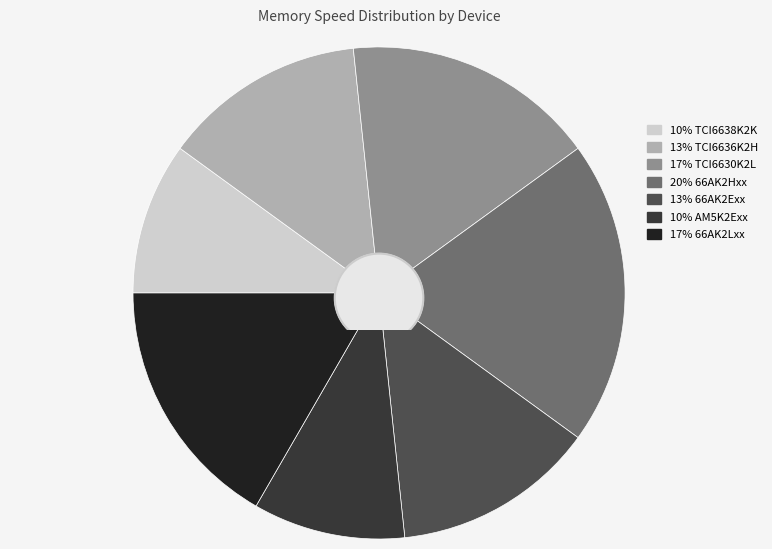

Is there any slice that represents more than half of the pie?

No